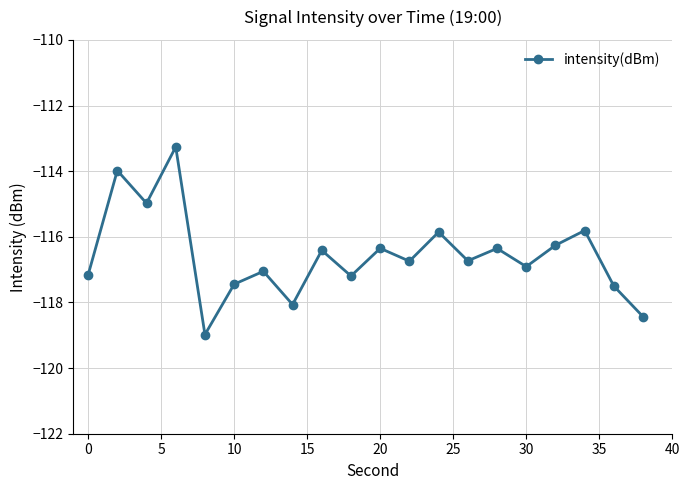

What is the greatest value displayed?

-113.3